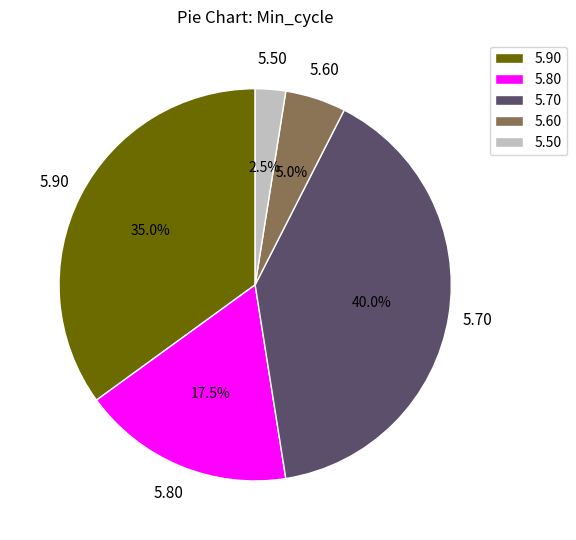

Does 5.60 represent more than half of the total?

No